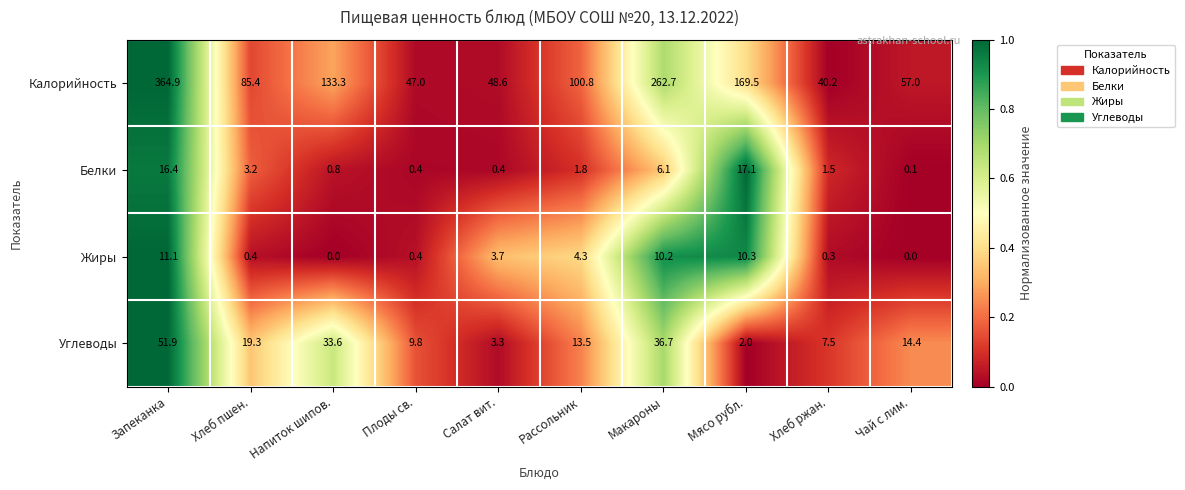

How many values in the Жиры series exceed 3?

5